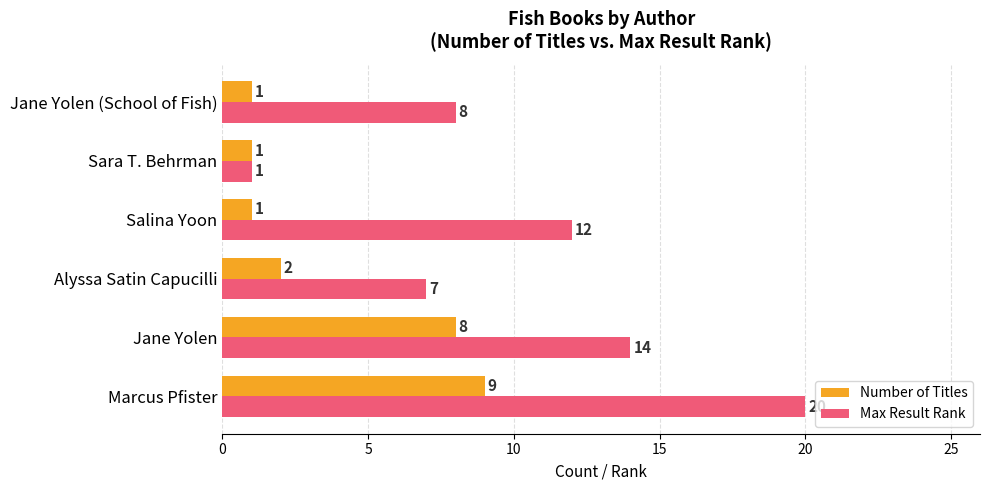

Which series has the largest total across all categories?

Max Result Rank